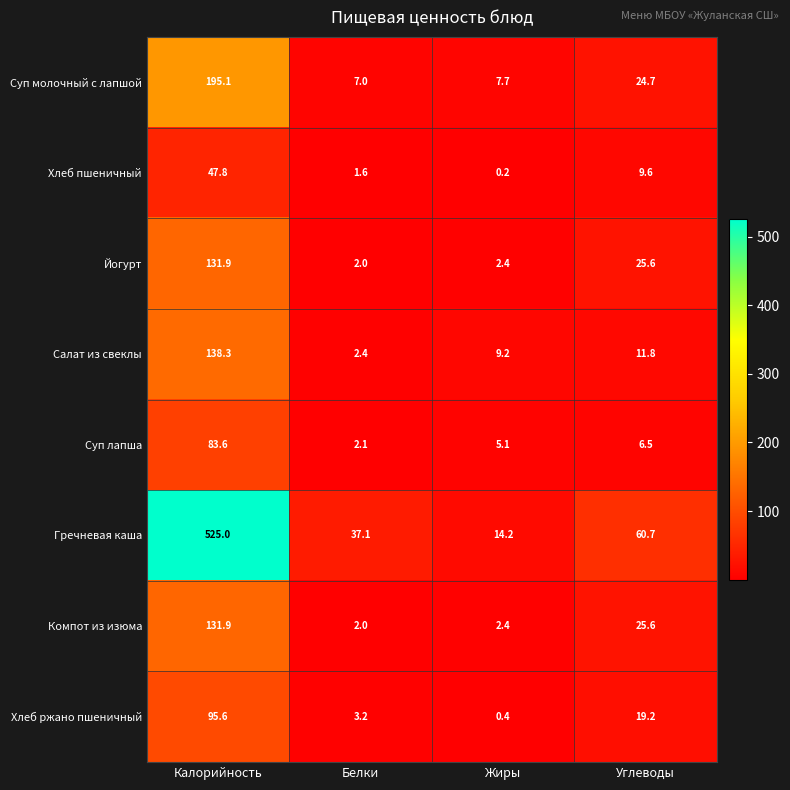

What is the lowest value of the Салат из свеклы series?

2.4